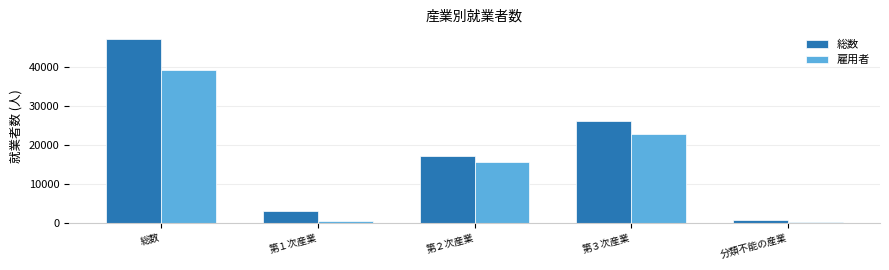

At how many categories does at least one series exceed 6790?

3